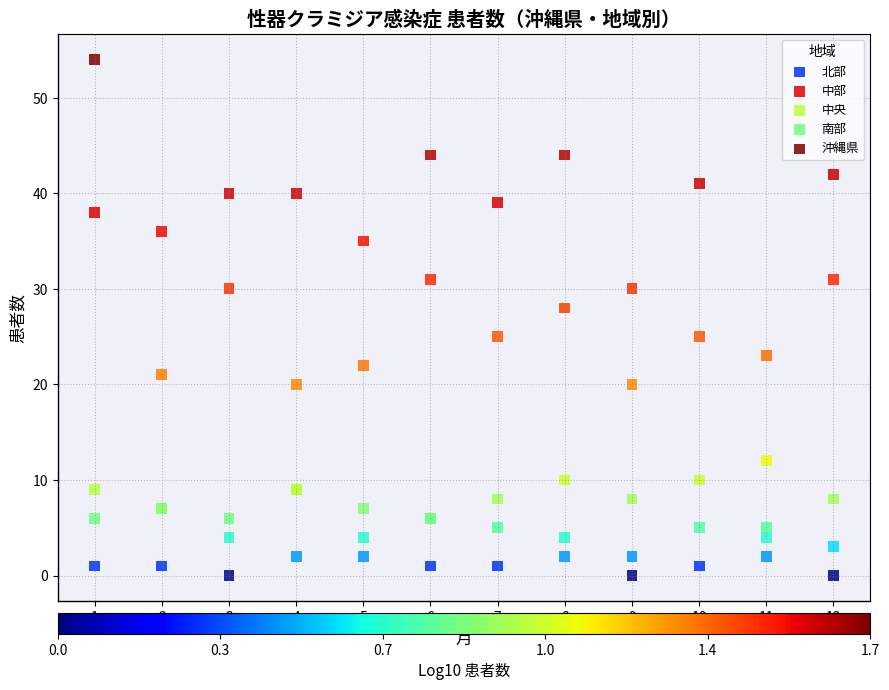

Which series contains the highest Y value?

沖縄県